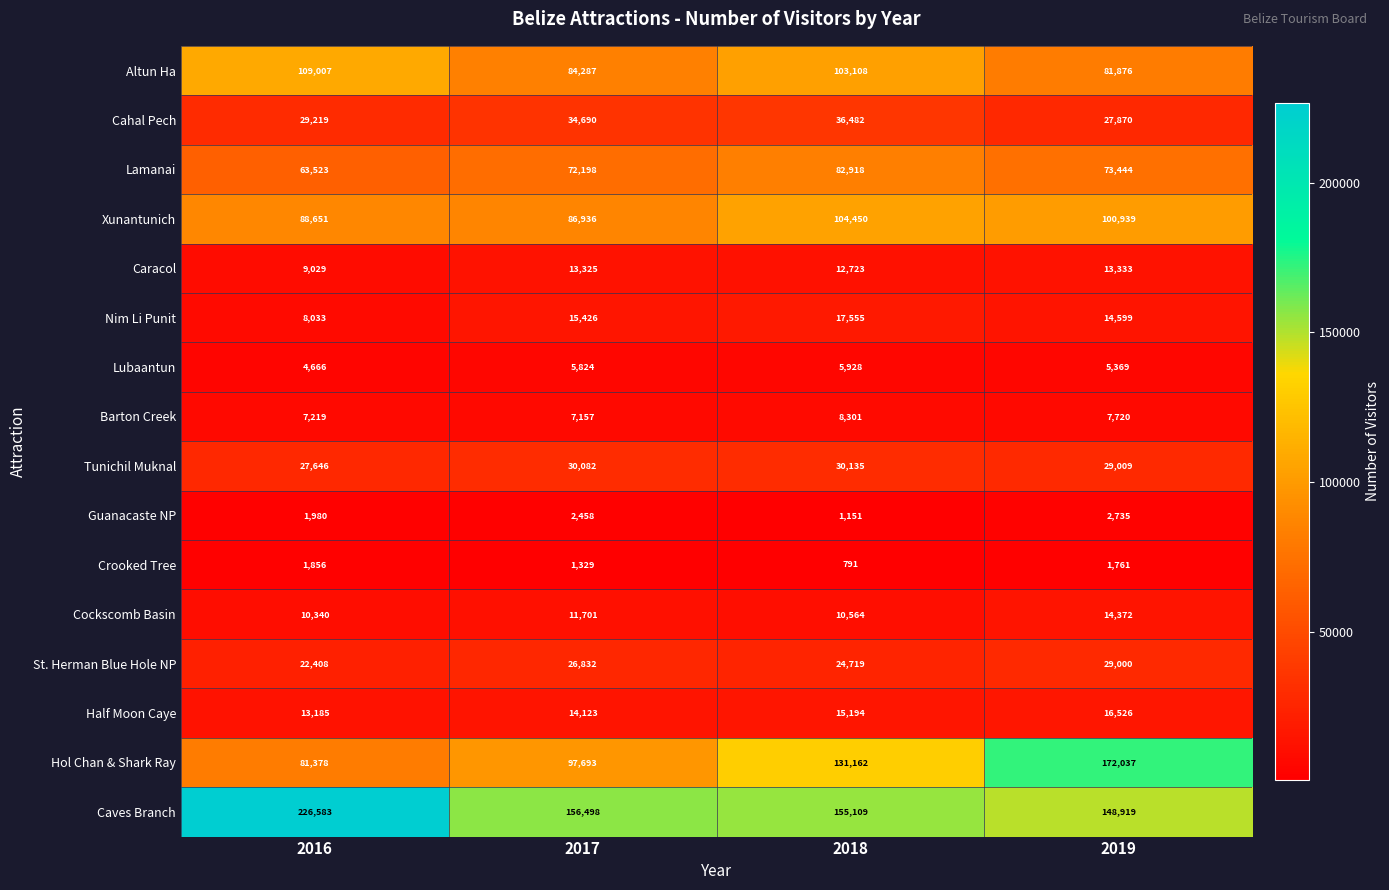

How many series are shown in this chart?

16